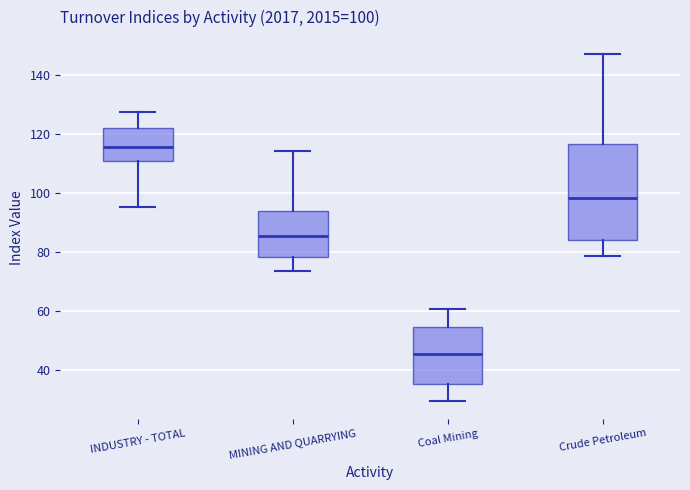

Which box's median line is the highest?

INDUSTRY - TOTAL